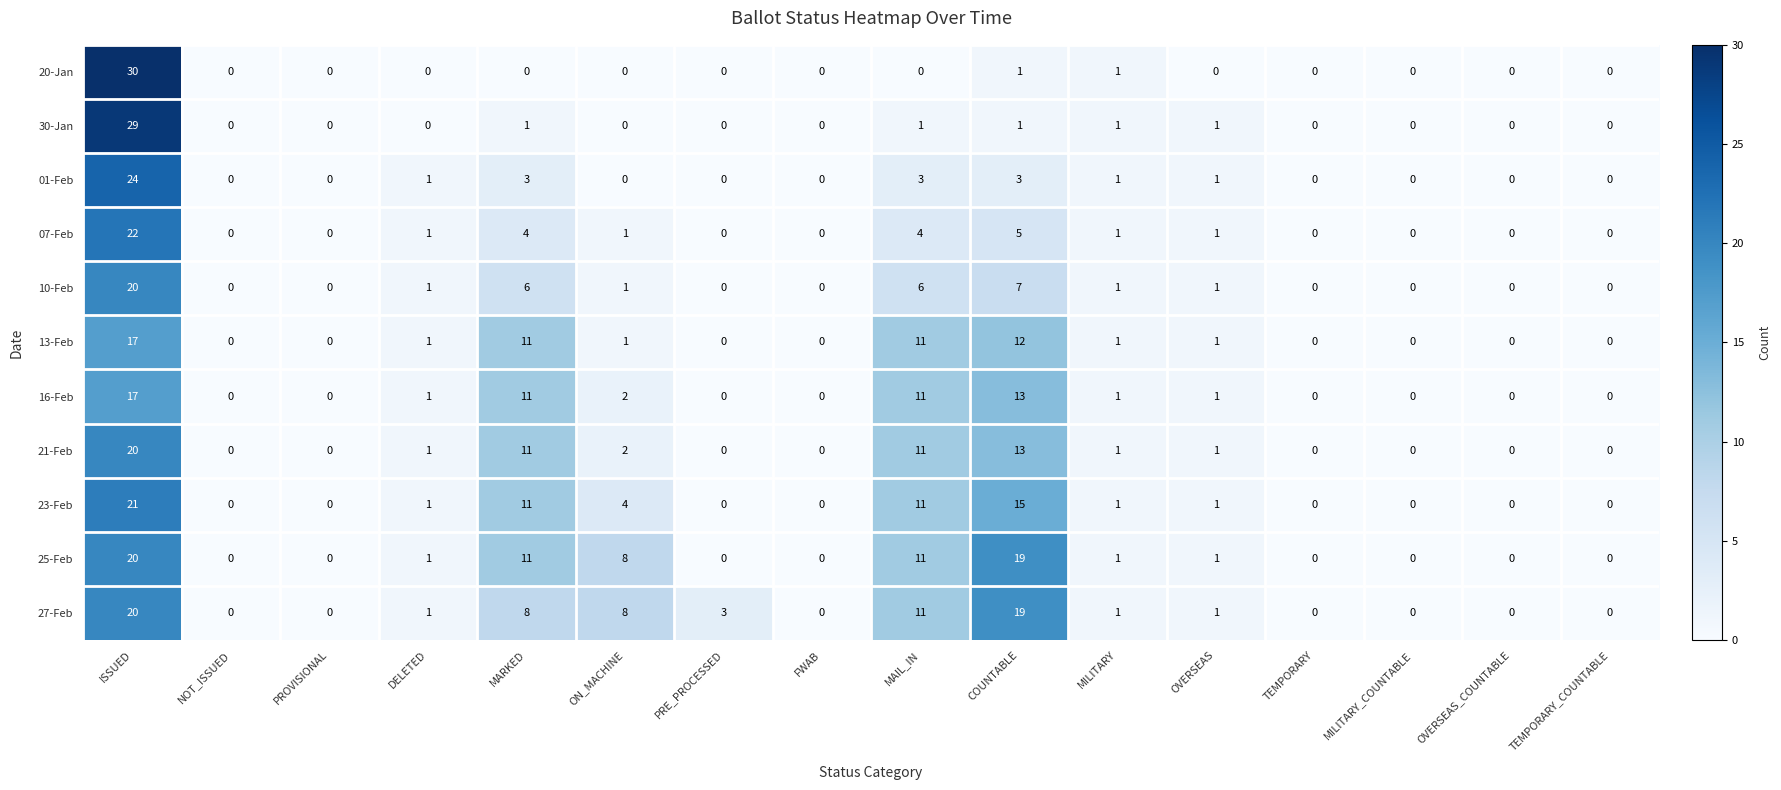

True or false: 16-Feb has a value of 3 at ON_MACHINE.

False